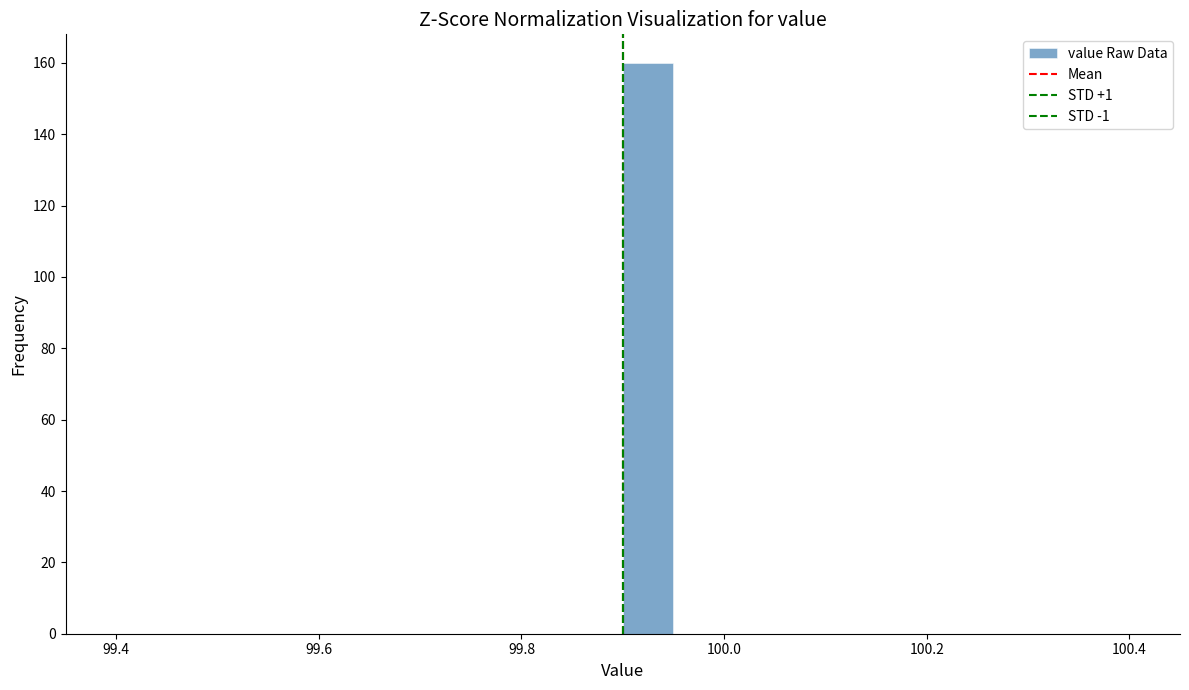

Around what value on the x-axis is the tallest bar? Give the approximate position of its centre, as read against the axis.

99.92